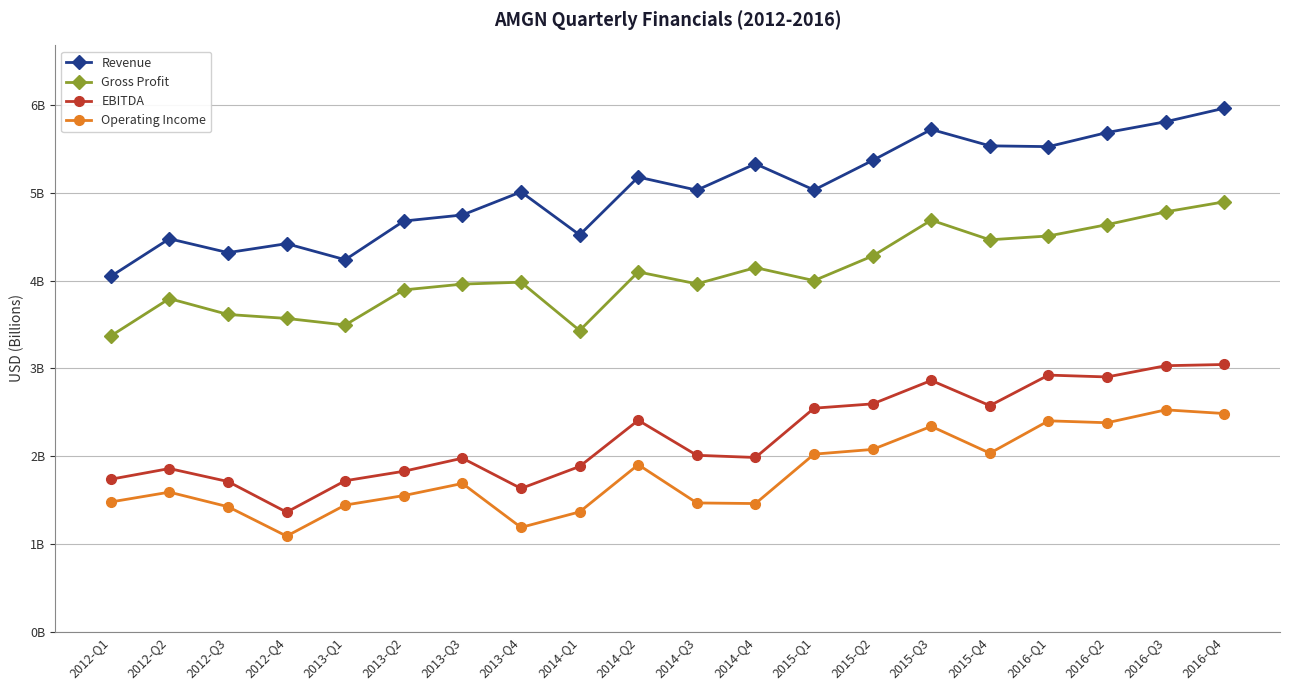

At how many categories does at least one series exceed 2?

20